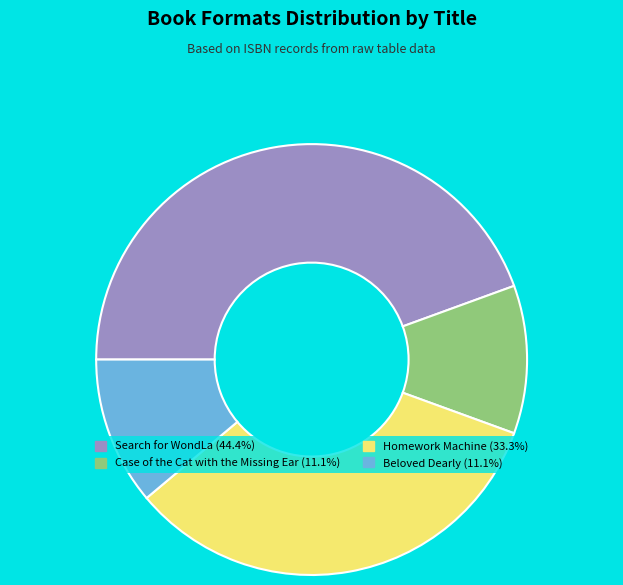

The Case of the Cat with the Missing Ear slice represents 11% of the pie. True or false?

True